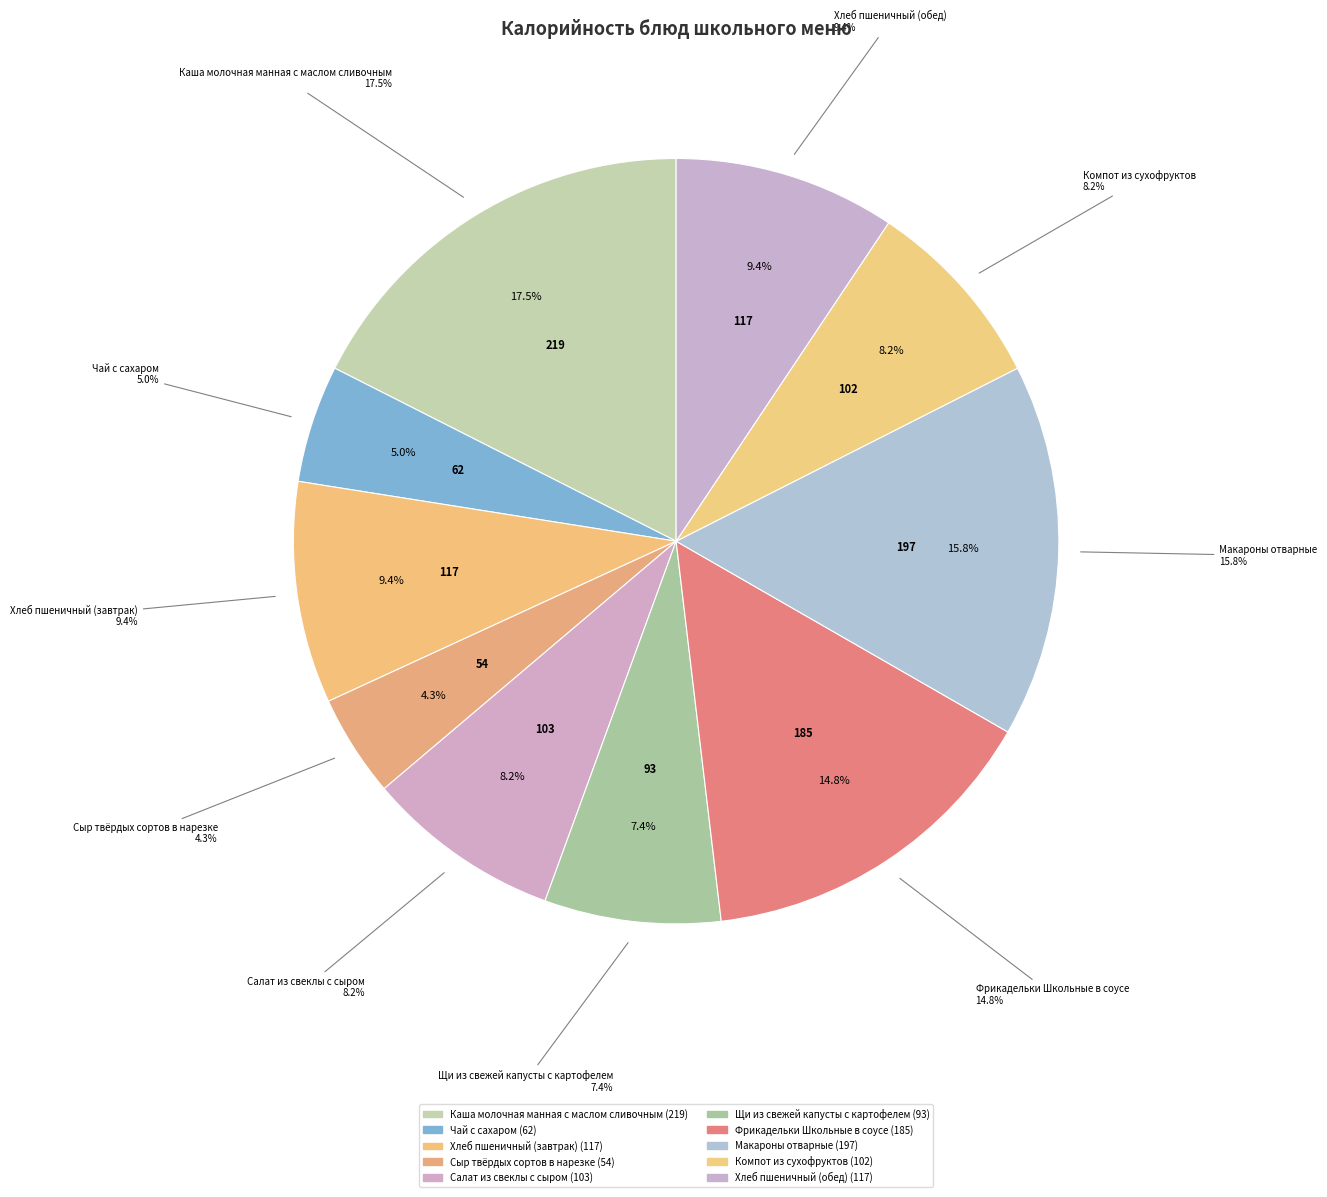

What is the change in value from Хлеб пшеничный (завтрак) to Сыр твёрдых сортов в нарезке?

-63